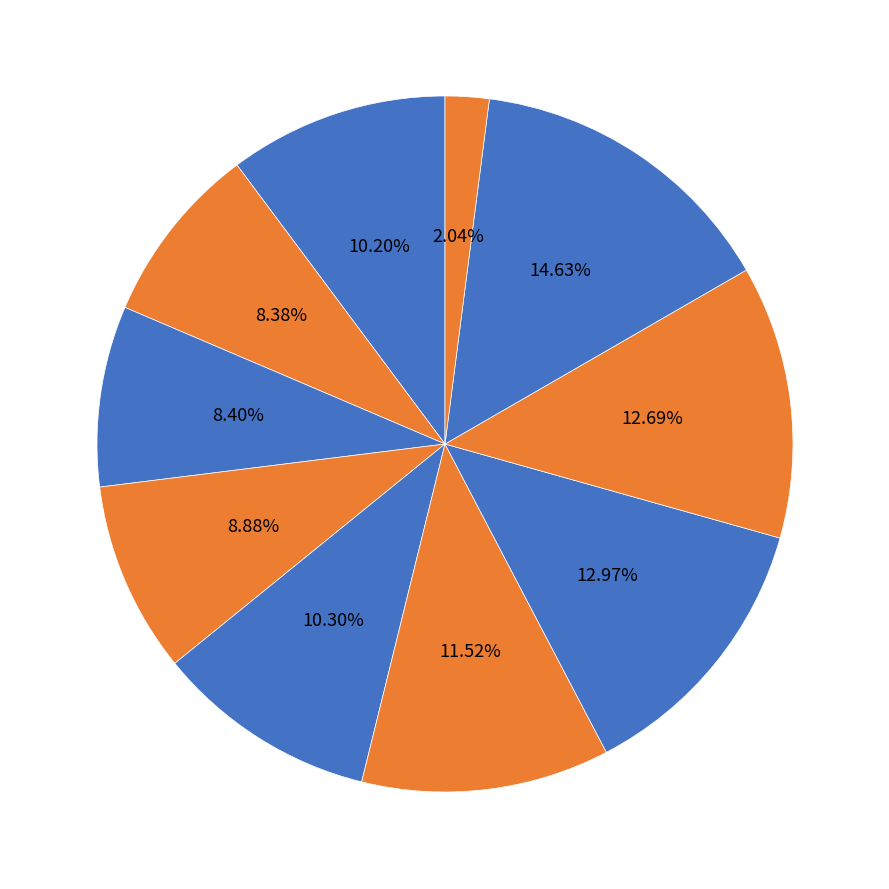

How many slices are in this pie chart?

10